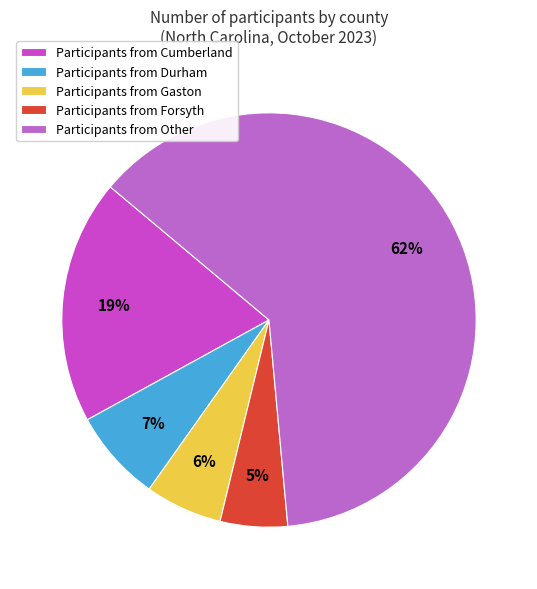

Which slice is the largest?

Participants from Other